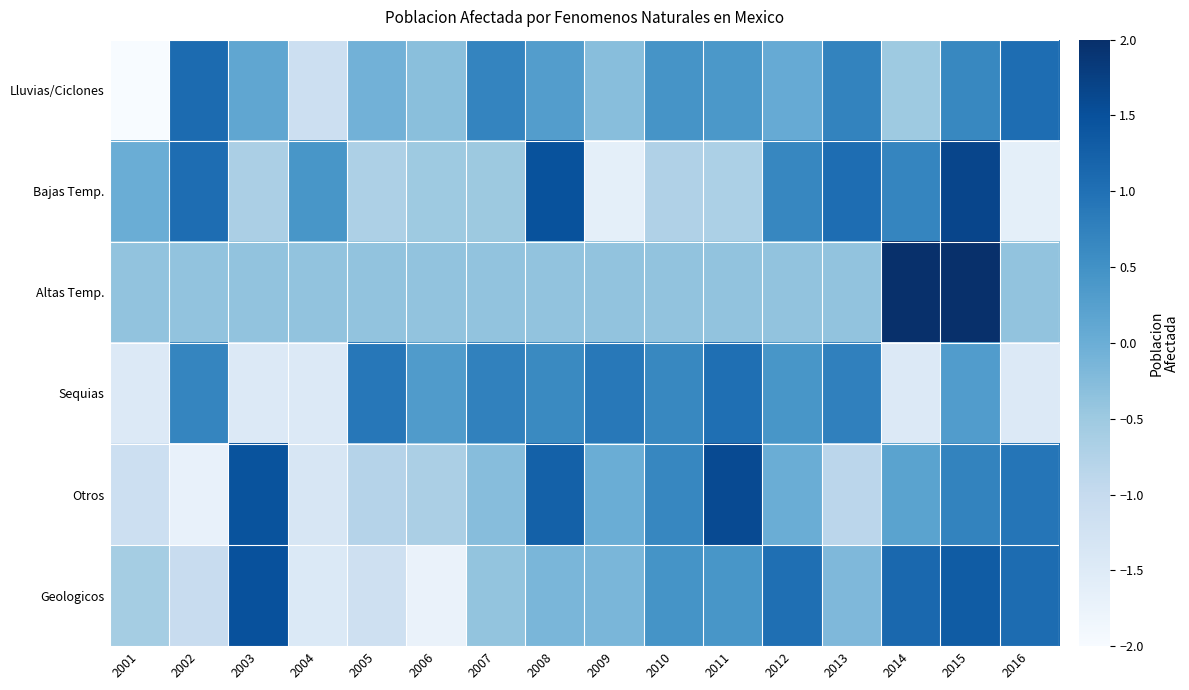

Rank the series by their maximum value, from lowest to highest.

Sequias, Lluvias/Ciclones, Geologicos, Otros, Bajas Temp., Altas Temp.